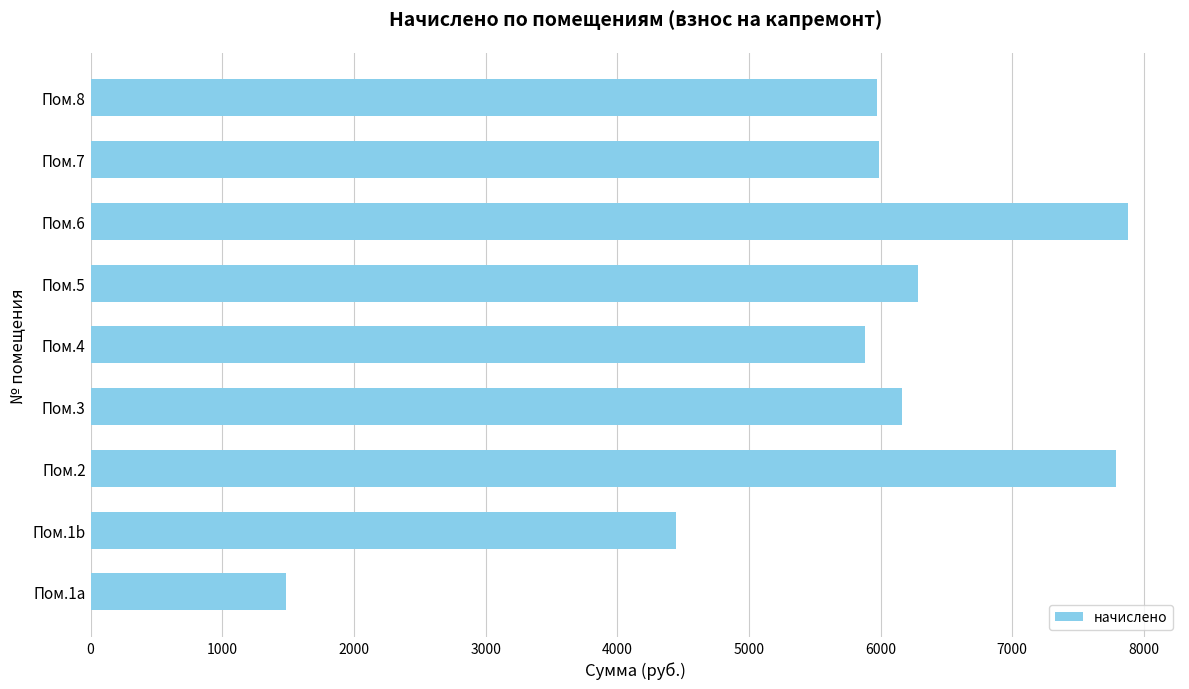

At which label is the value closest to 4681?

Пом.1b